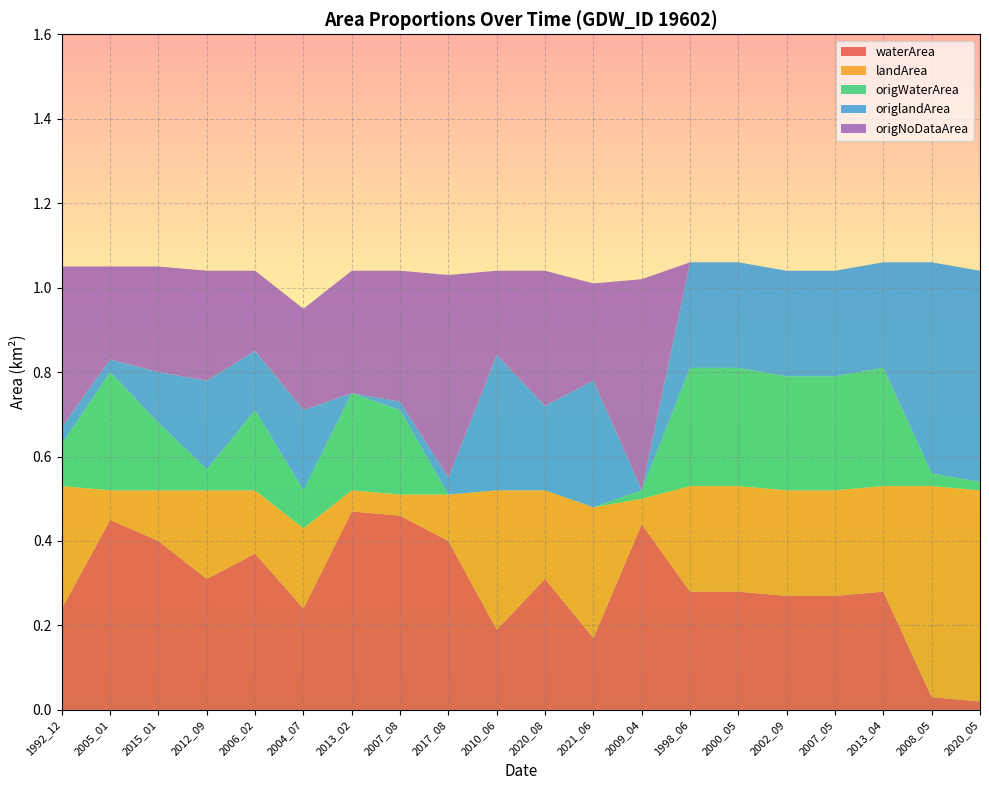

Reading left to right, what are all the values shown in this chart?

waterArea: 0.2	0.5	0.4	0.3	0.4	0.2	0.5	0.5	0.4	0.2	0.3	0.2	0.4	0.3	0.3	0.3	0.3	0.3	0.0	0.0
landArea: 0.3	0.1	0.1	0.2	0.1	0.2	0.1	0.1	0.1	0.3	0.2	0.3	0.1	0.2	0.2	0.2	0.2	0.2	0.5	0.5
origWaterArea: 0.1	0.3	0.2	0.1	0.2	0.1	0.2	0.2	0.0	0.0	0.0	0.0	0.0	0.3	0.3	0.3	0.3	0.3	0.0	0.0
origlandArea: 0.0	0.0	0.1	0.2	0.1	0.2	0.0	0.0	0.0	0.3	0.2	0.3	0.0	0.2	0.2	0.2	0.2	0.2	0.5	0.5
origNoDataArea: 0.4	0.2	0.2	0.3	0.2	0.2	0.3	0.3	0.5	0.2	0.3	0.2	0.5	0.0	0.0	0.0	0.0	0.0	0.0	0.0